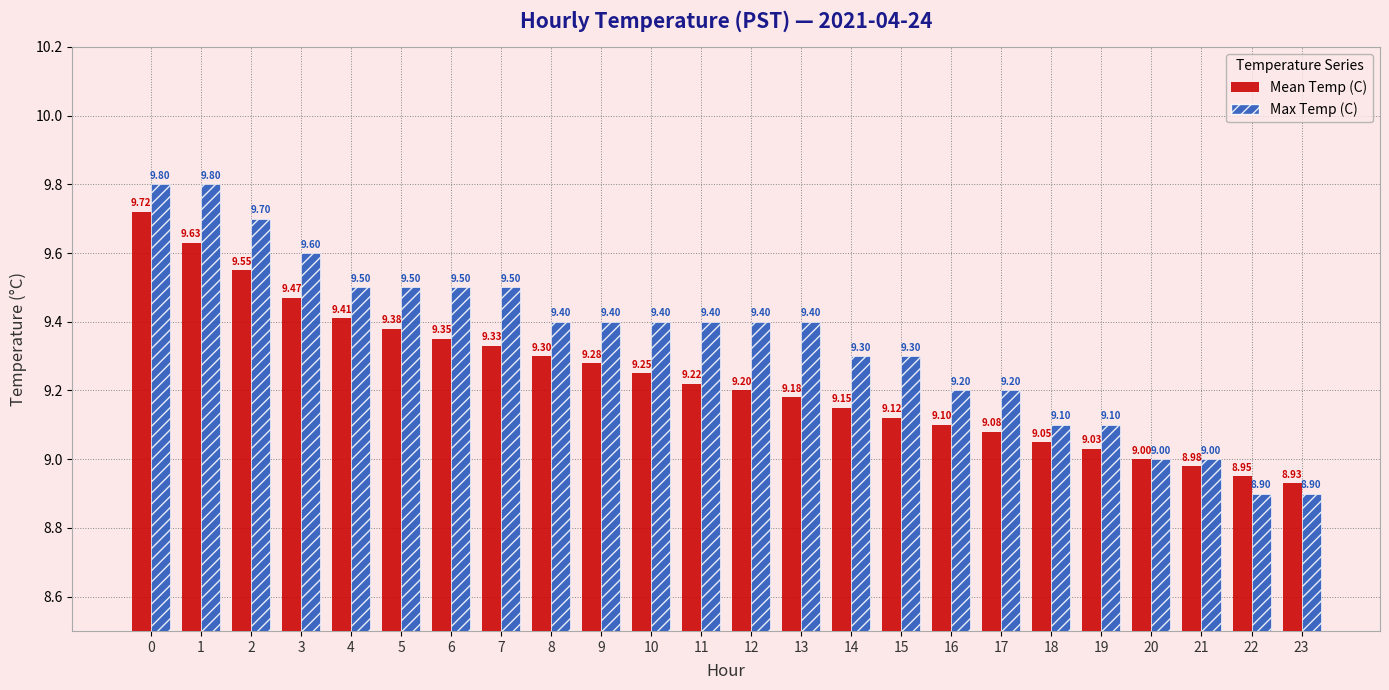

The Mean Temp (C) series shows 8.9 at 22. True or false?

True